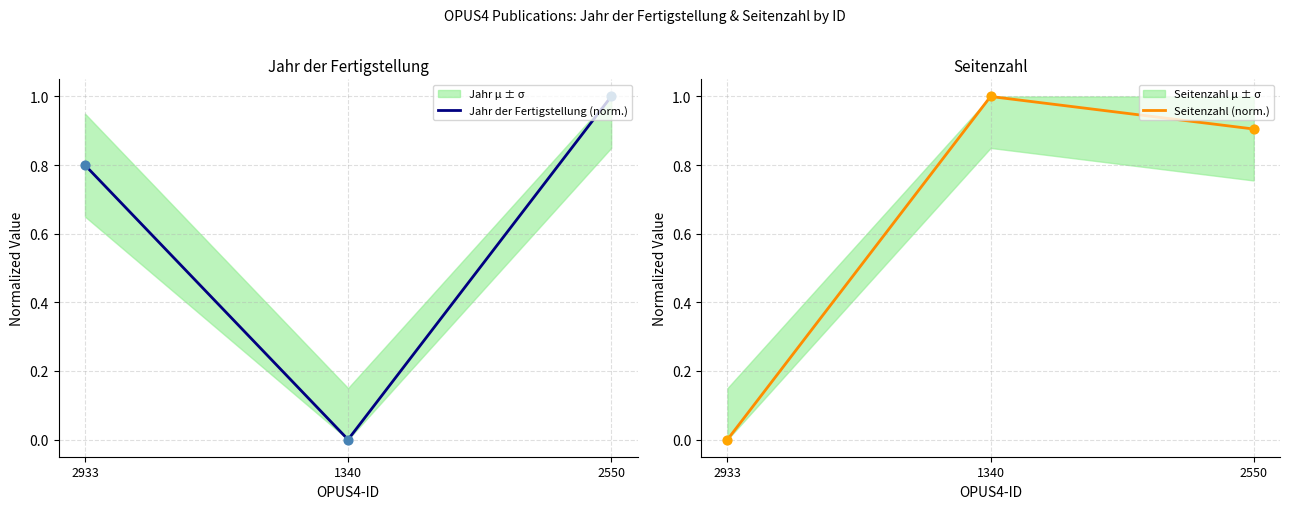

Which series contains the highest Y value?

Seitenzahl (norm.)